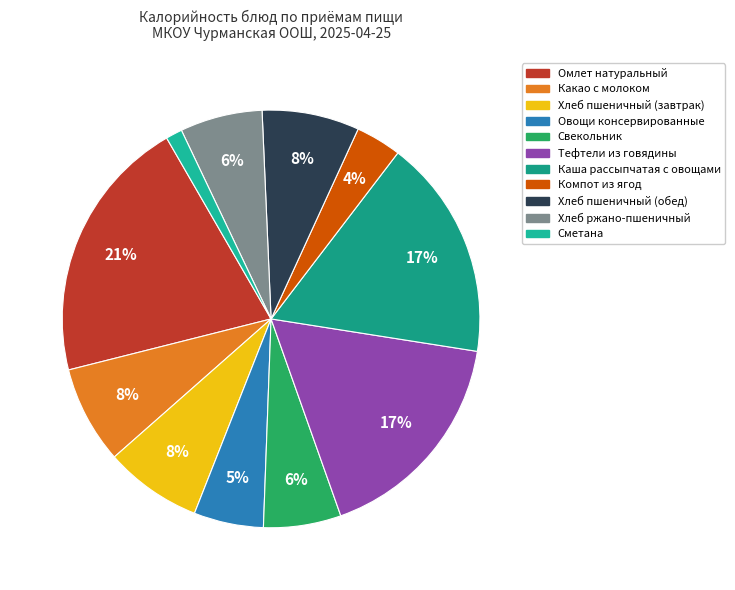

Does Овощи консервированные account for over 50% of the chart?

No